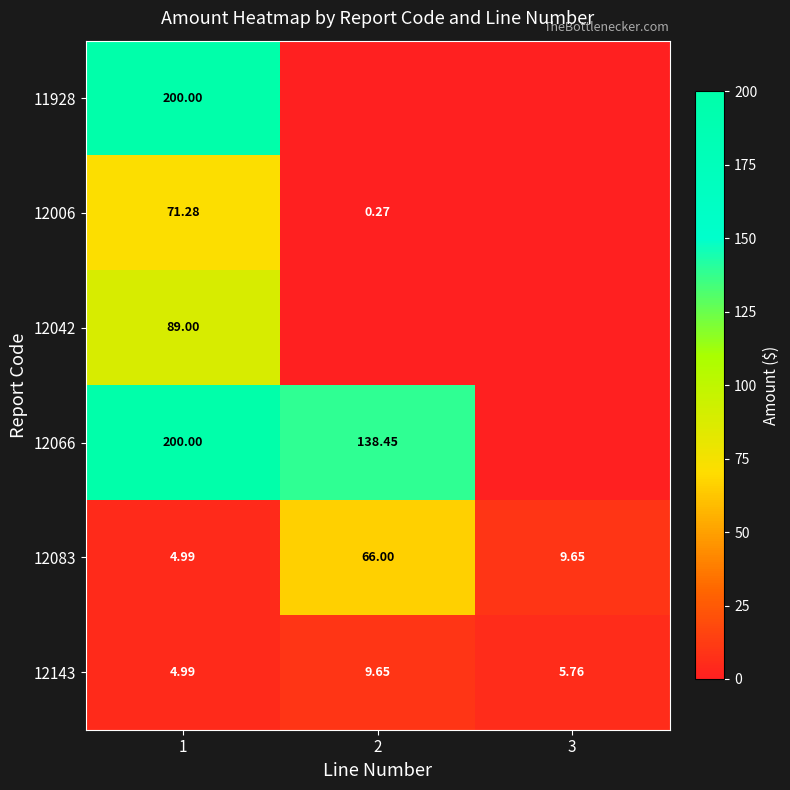

The 12006 series shows 71.3 at 1. True or false?

True